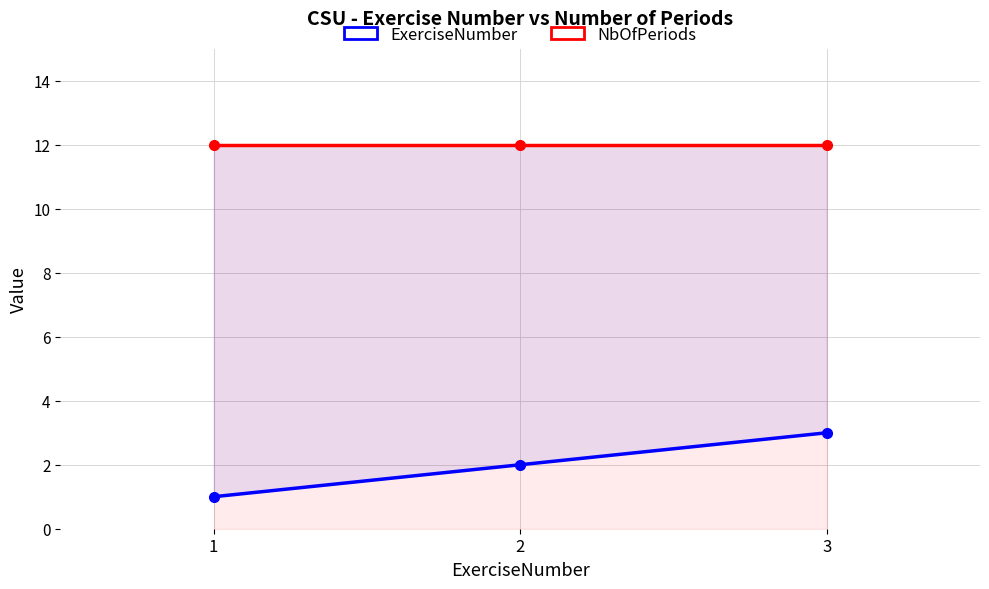

Which has a higher value, 1 or 2?

2